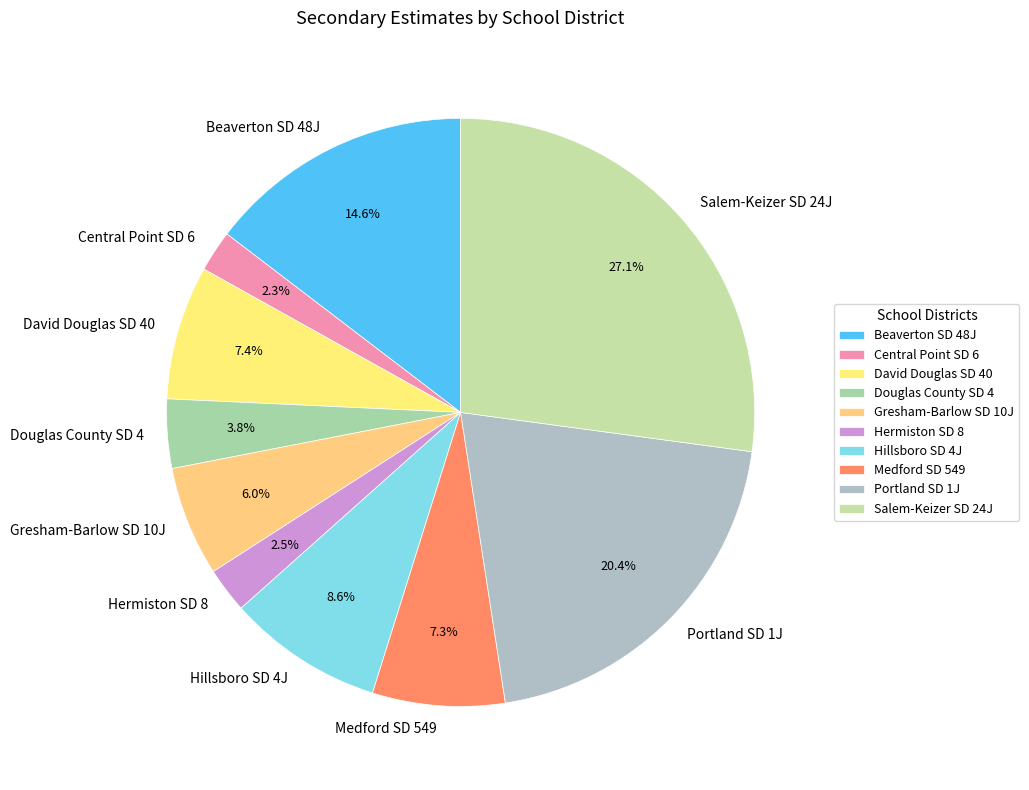

What is the largest slice in the pie chart?

Salem-Keizer SD 24J